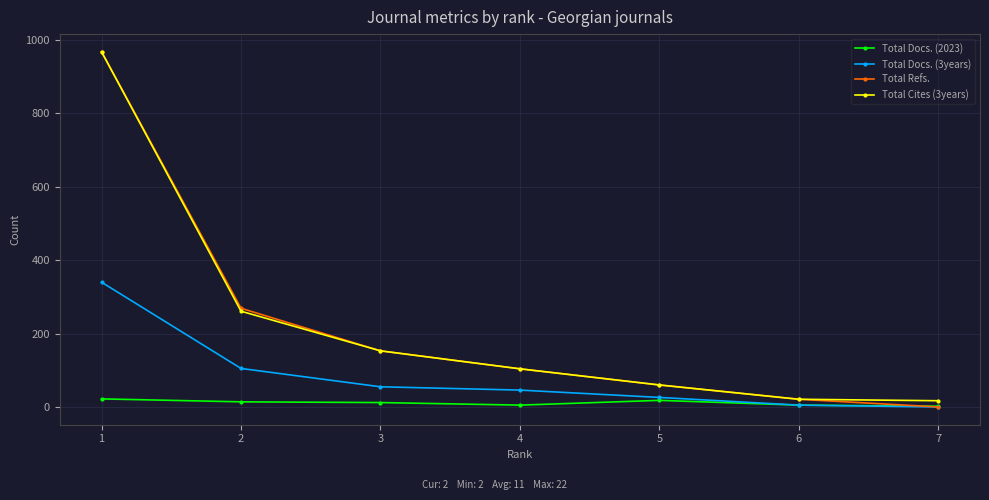

True or false: Total Refs. has more than 1 interior local peaks.

False